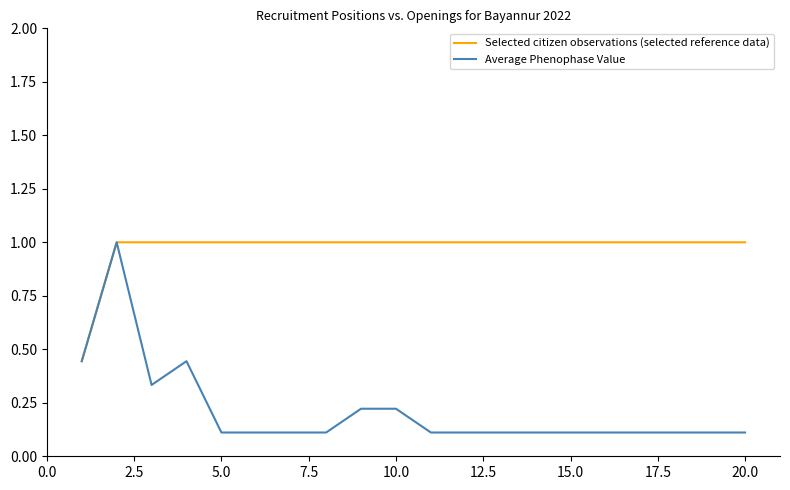

Rank the series by their average value, from highest to lowest.

Selected citizen observations (selected reference data), Average Phenophase Value